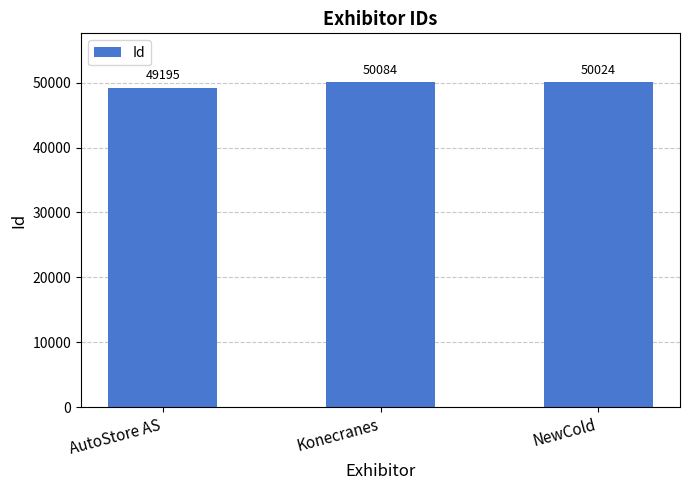

What is the smallest value displayed?

49195